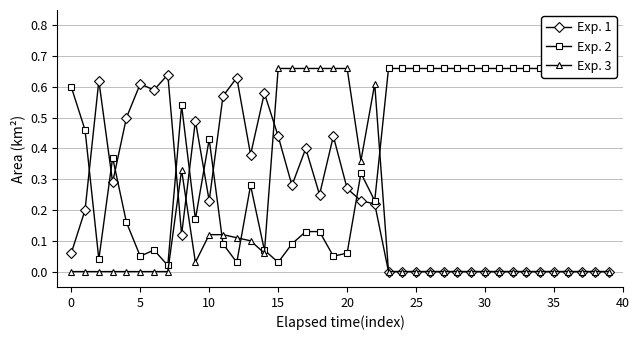

True or false: Exp. 1 has more than 1 interior local peaks.

True